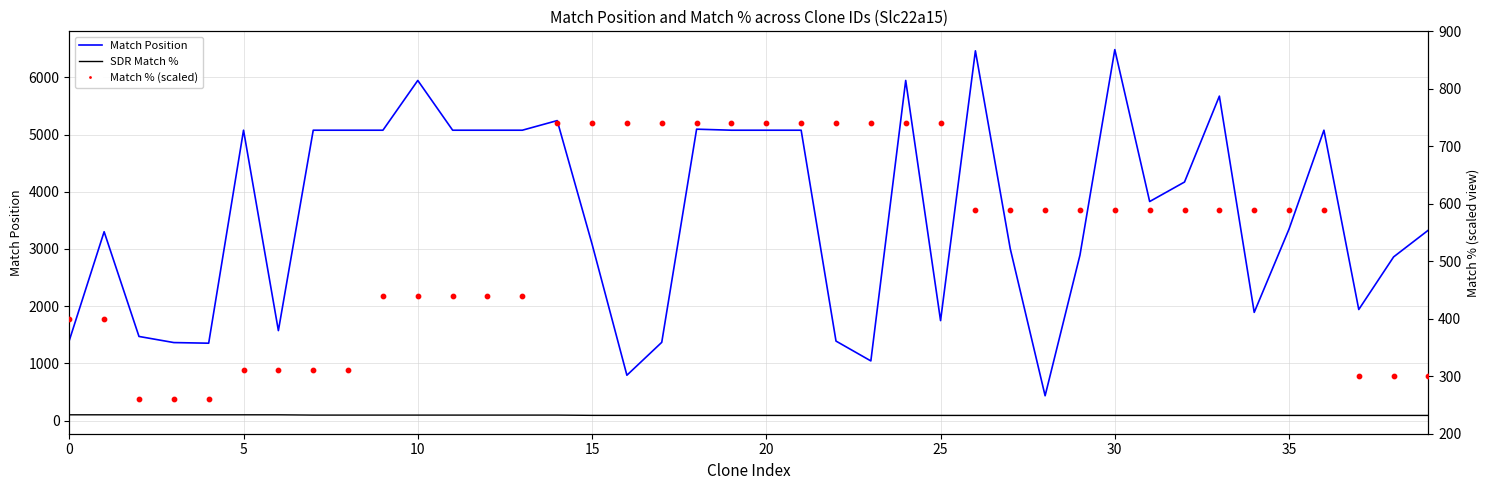

At which category is the sum across all series the highest?

30